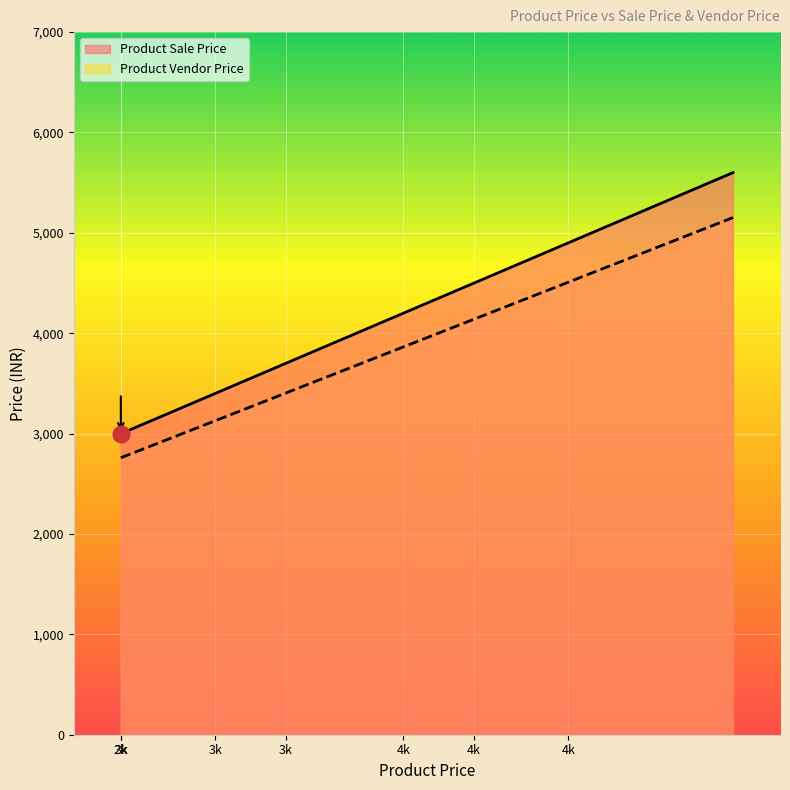

Which series has the largest total across all categories?

Product Sale Price